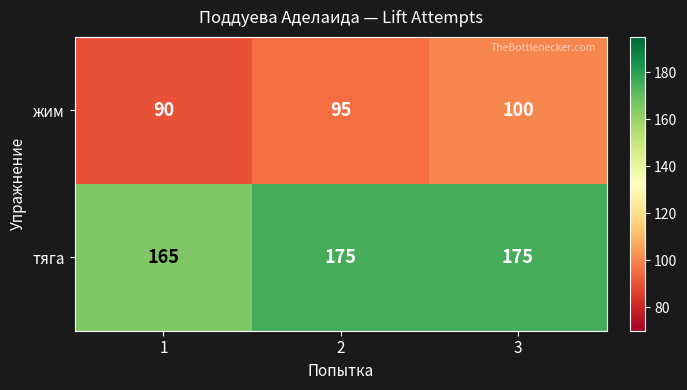

Rank the series at 1 from lowest to highest value.

жим, тяга